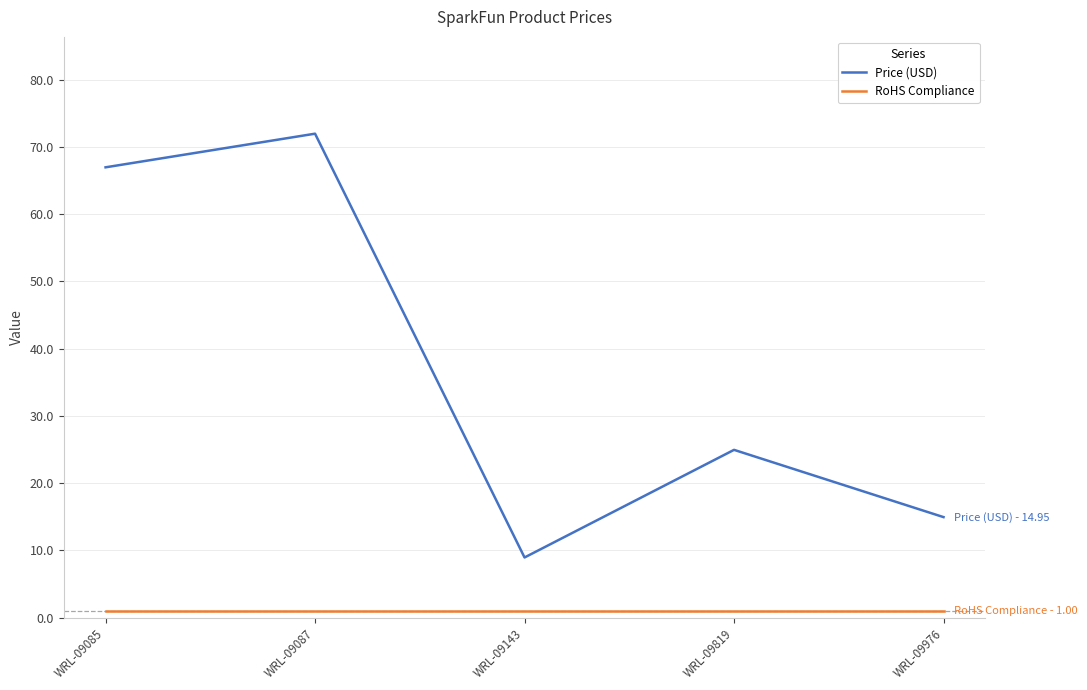

How many interior local valleys does the Price (USD) series have?

1